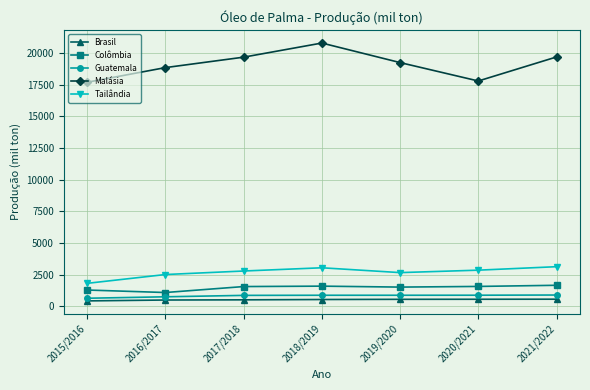

Is the value of Brasil at 2018/2019 greater than the value of Colômbia at 2020/2021?

No